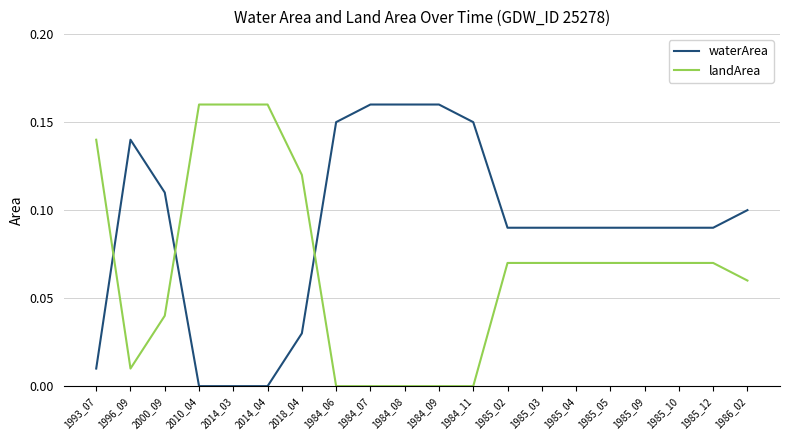

What are all the series names shown in the legend?

waterArea, landArea